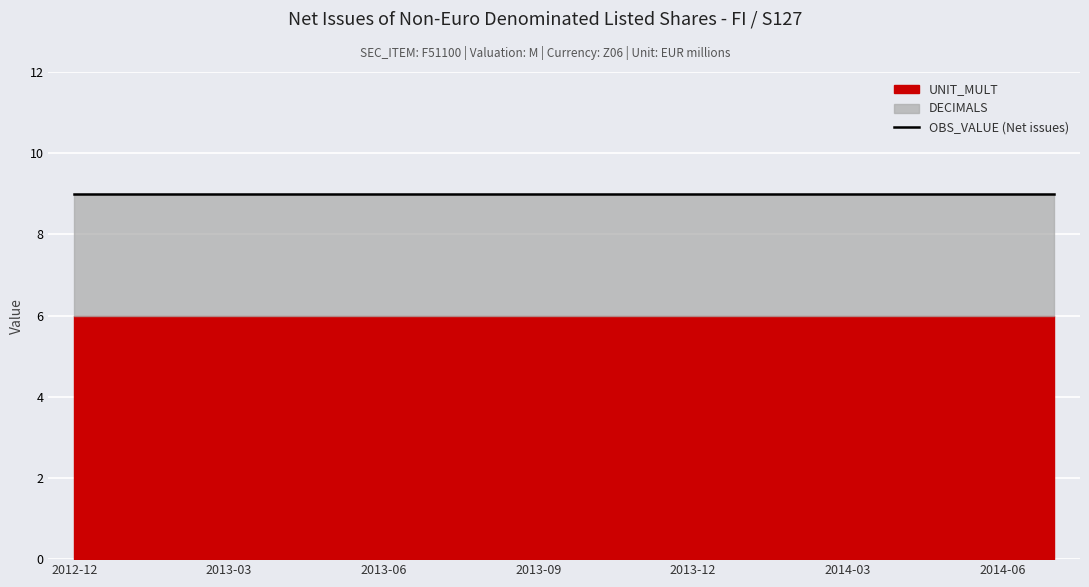

At which label does DECIMALS reach its minimum?

2012-12